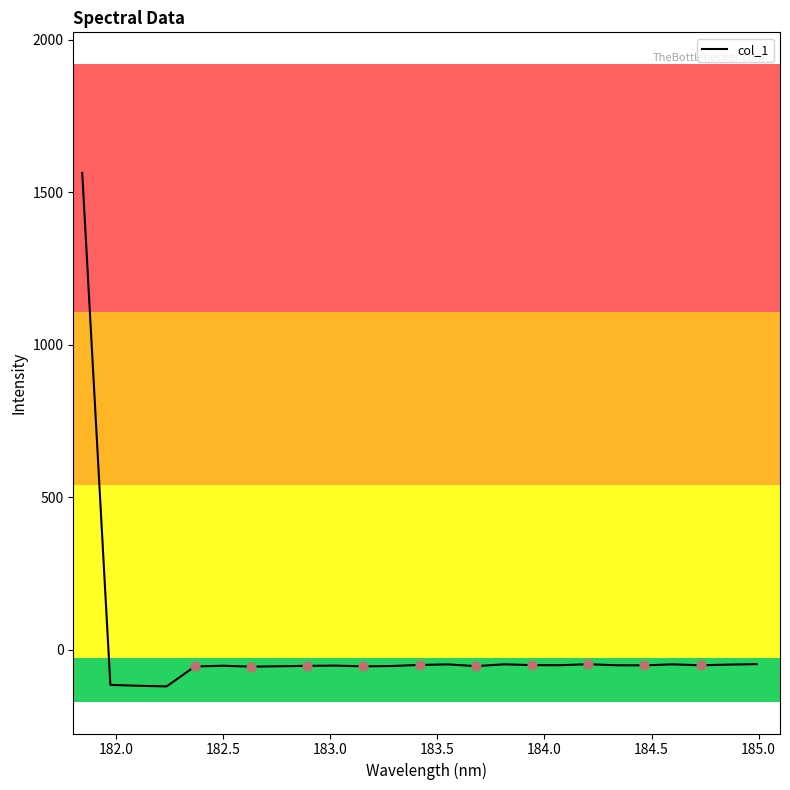

What is the smallest value displayed?

-120.9